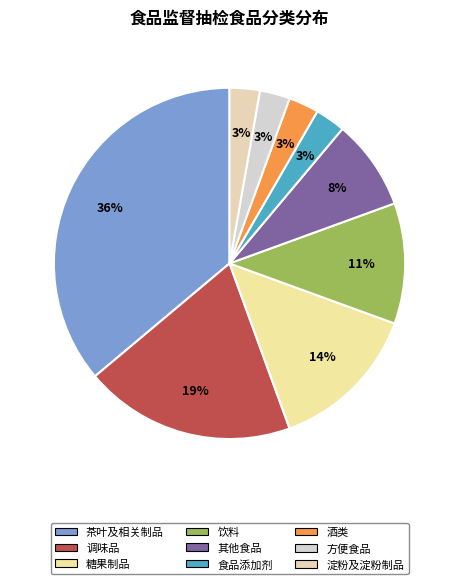

How many slices are in this pie chart?

9